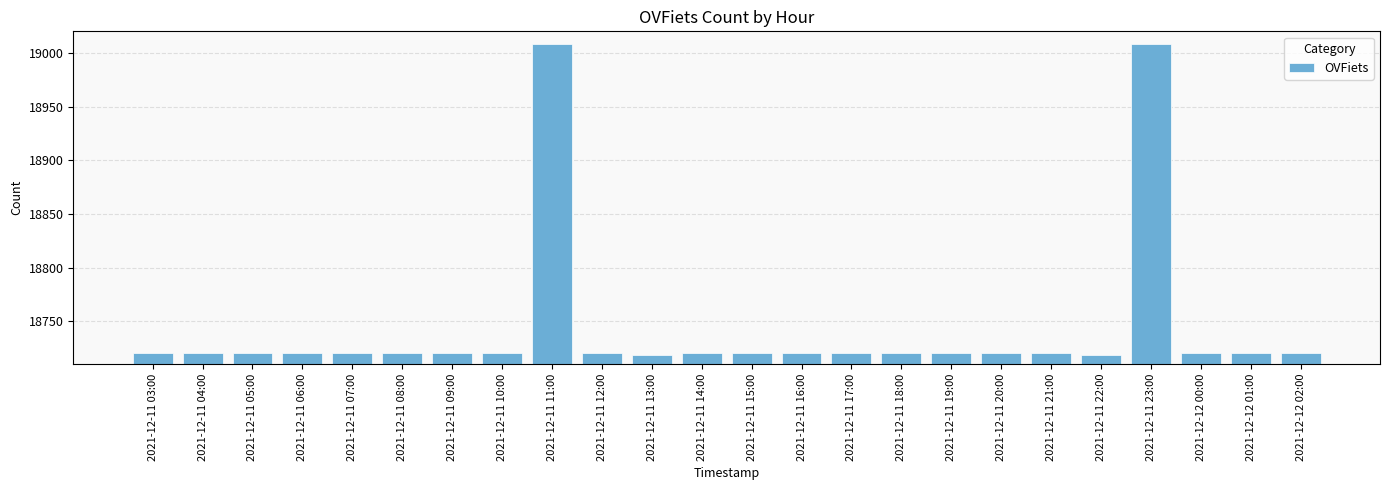

What is the smallest value displayed?

18719